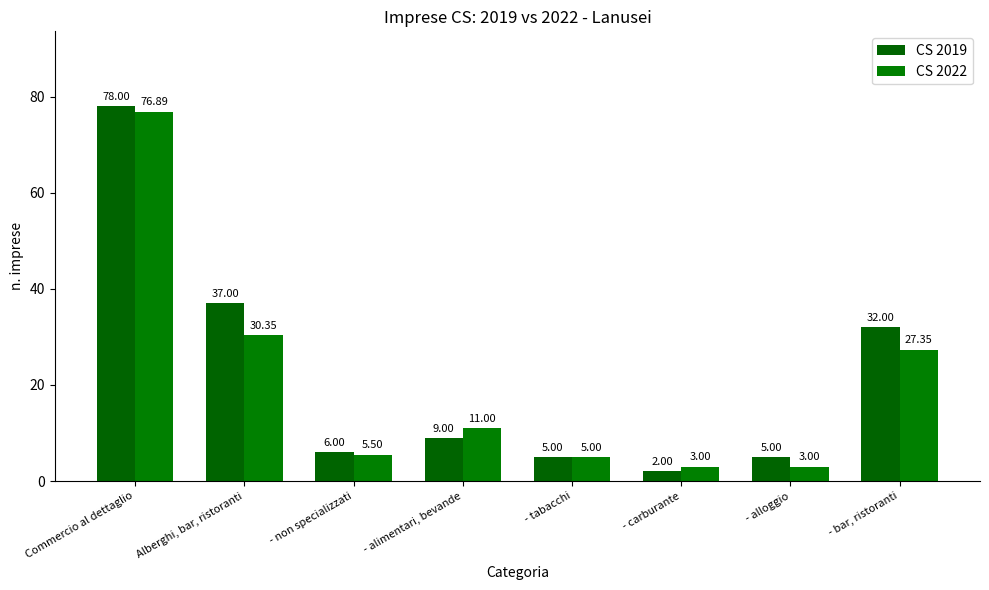

What is the label of the 2nd bar from the left?

Alberghi, bar, ristoranti